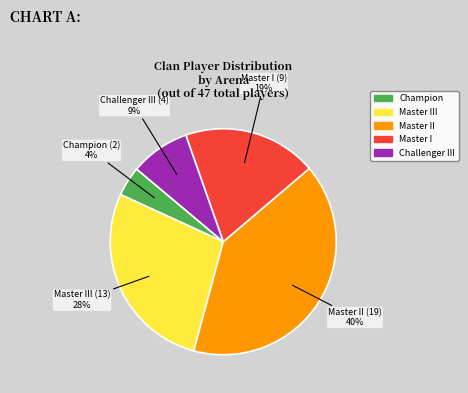

To the nearest percent, what is the average slice percentage?

20%